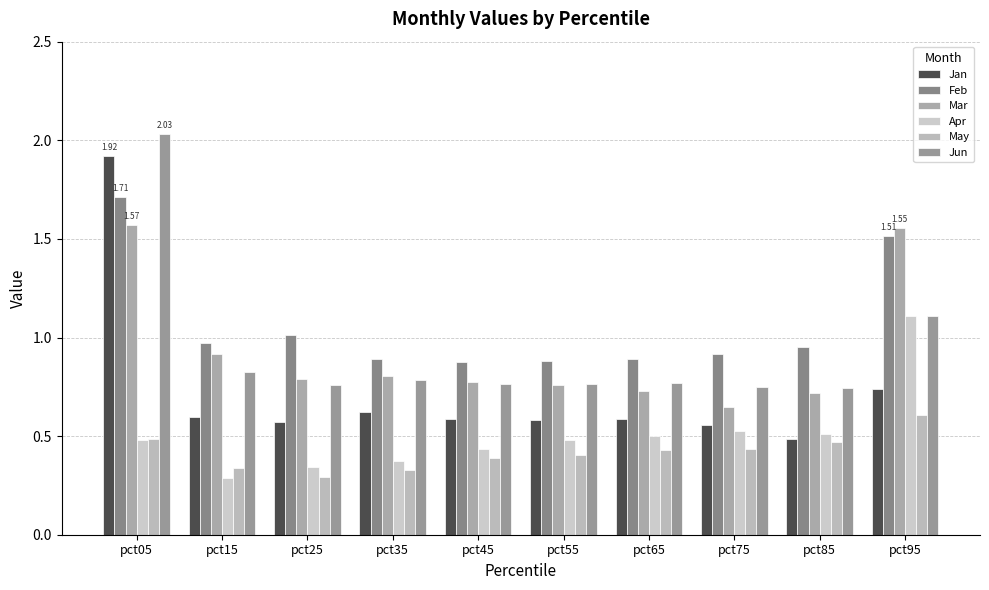

Rank the categories by Jun value from highest to lowest.

pct05, pct95, pct15, pct35, pct65, pct45, pct55, pct25, pct75, pct85